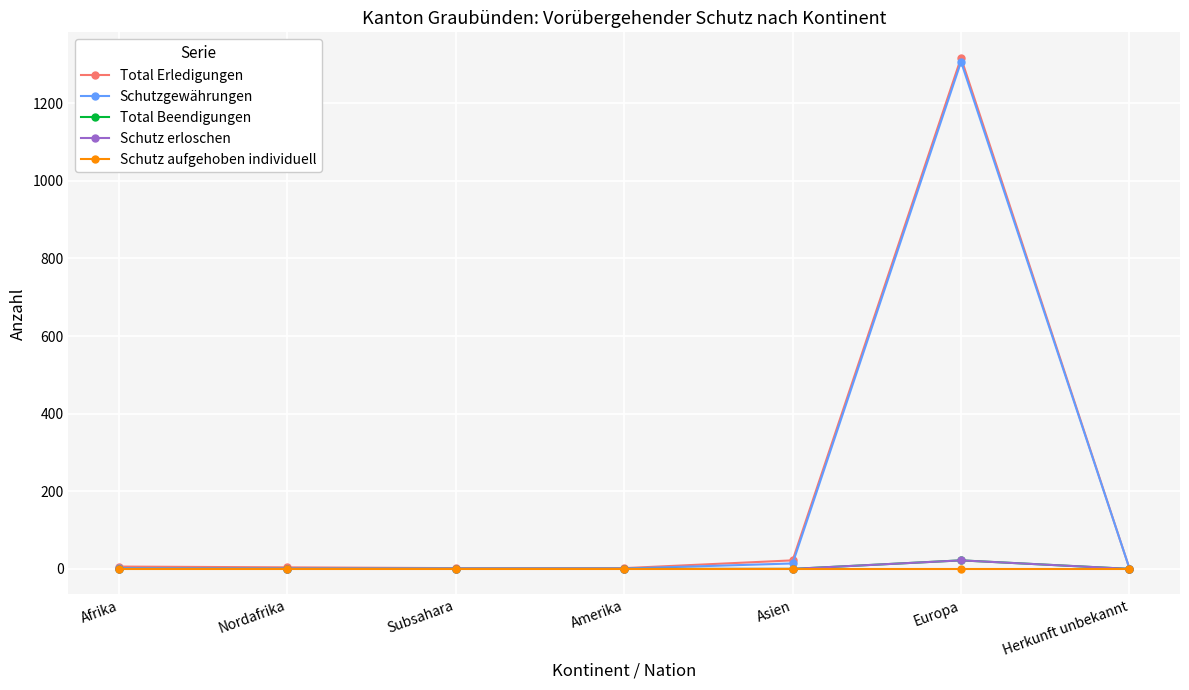

How many lines are shown in the chart?

5